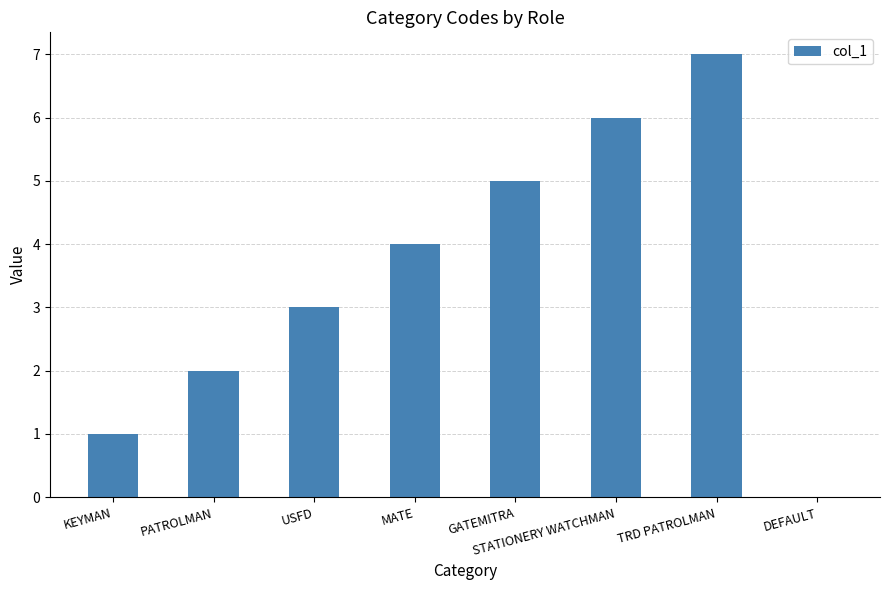

Which has a higher value, GATEMITRA or MATE?

GATEMITRA